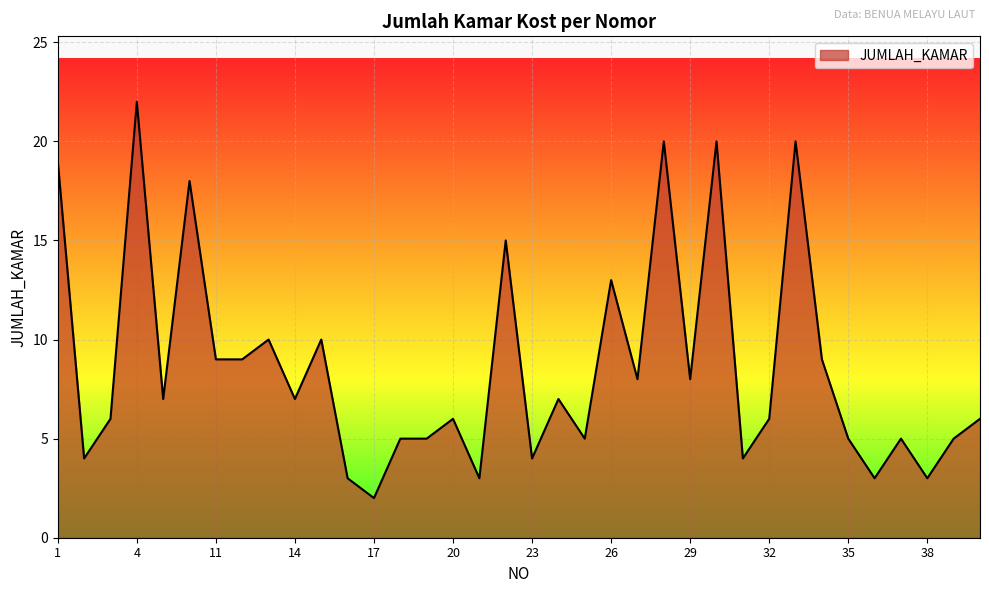

What is the greatest value displayed?

22